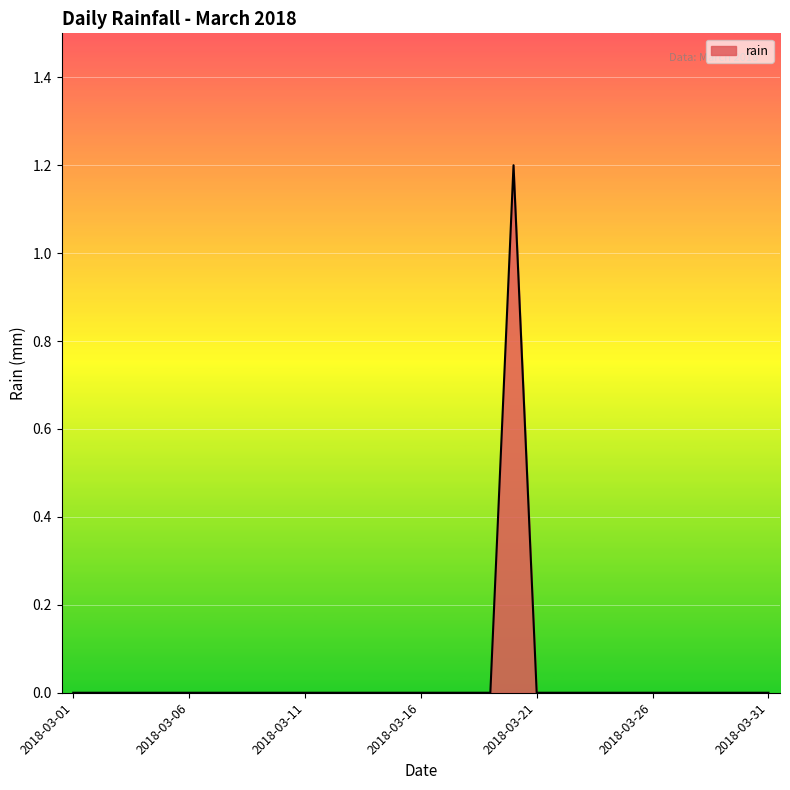

What is the maximum value shown in the chart?

1.2